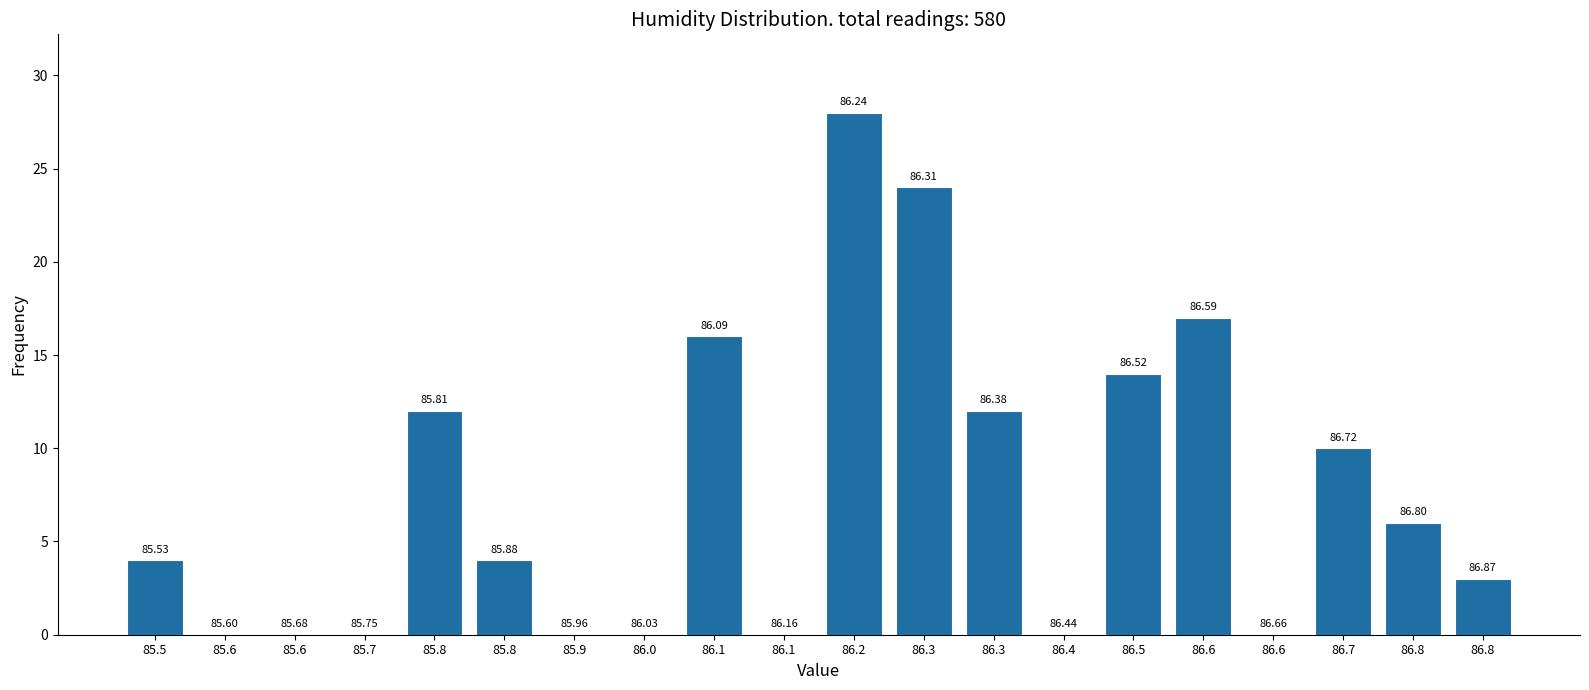

Are the bars horizontal?

No